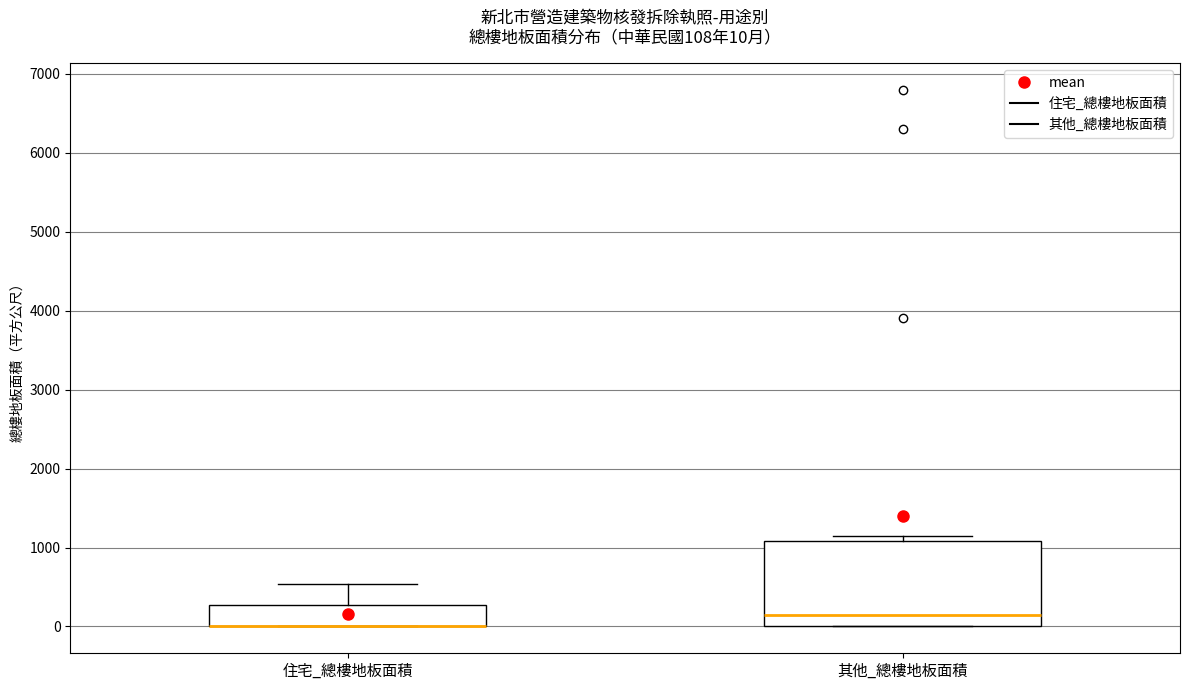

Which box is the tallest, from its lower edge to its upper edge?

其他_總樓地板面積